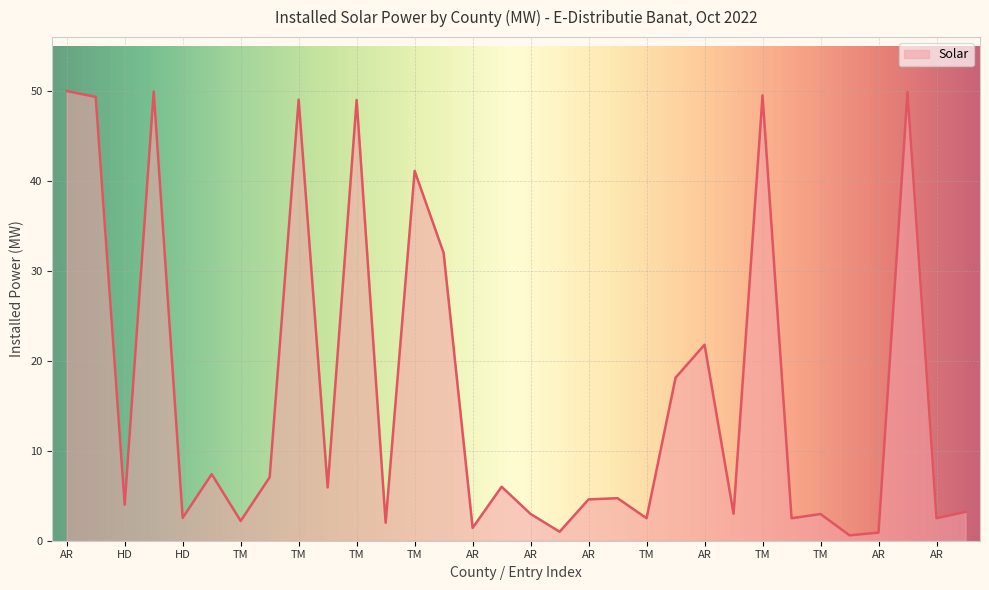

What is the maximum value shown in the chart?

50.0